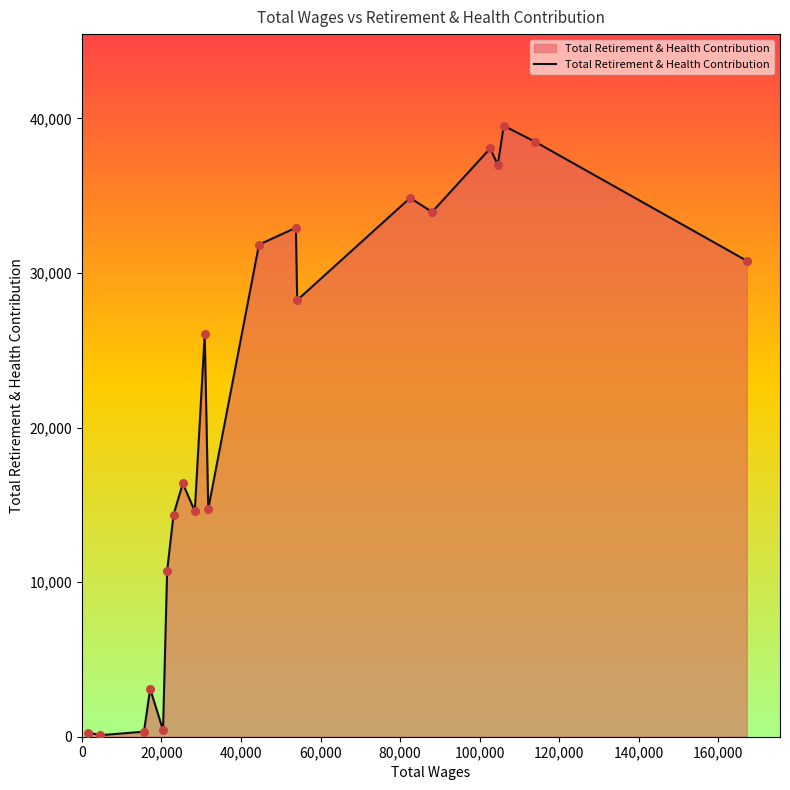

What is the greatest value displayed?

39528